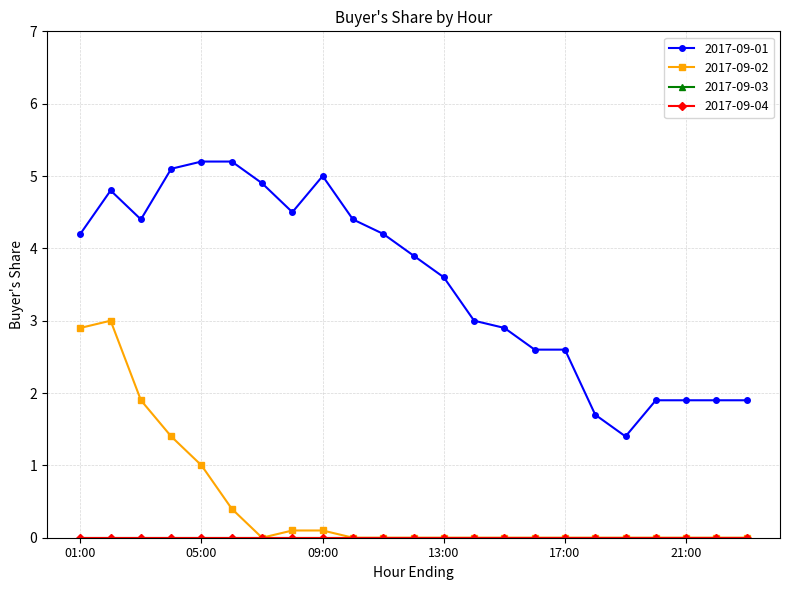

Does the chart have visible grid lines?

Yes